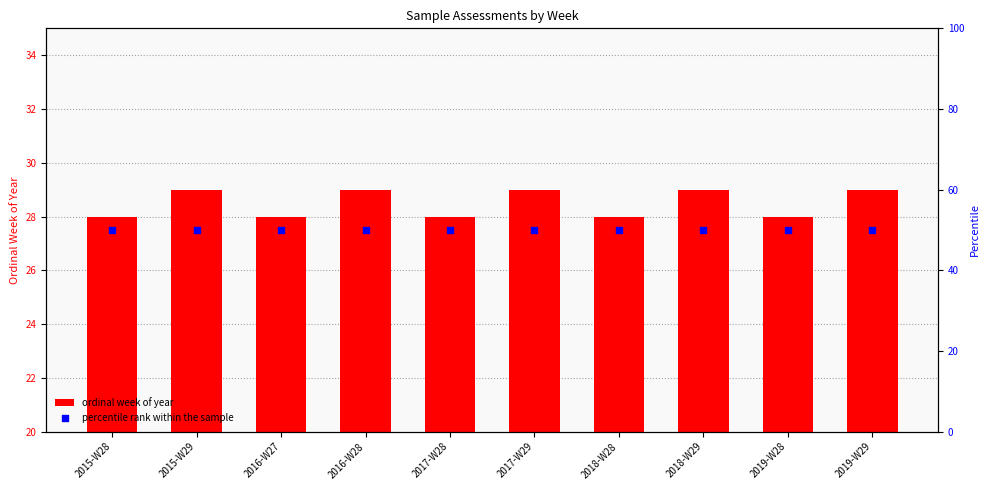

At which category is the sum across all series the highest?

2015-W29